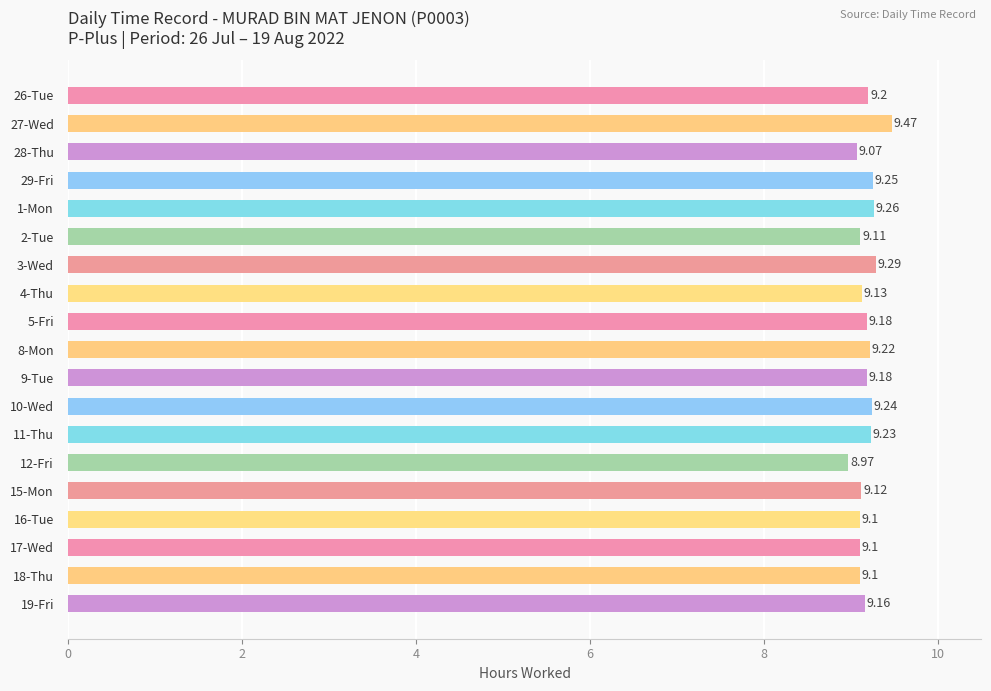

What is the change in value from 18-Thu to 19-Fri?

+0.1